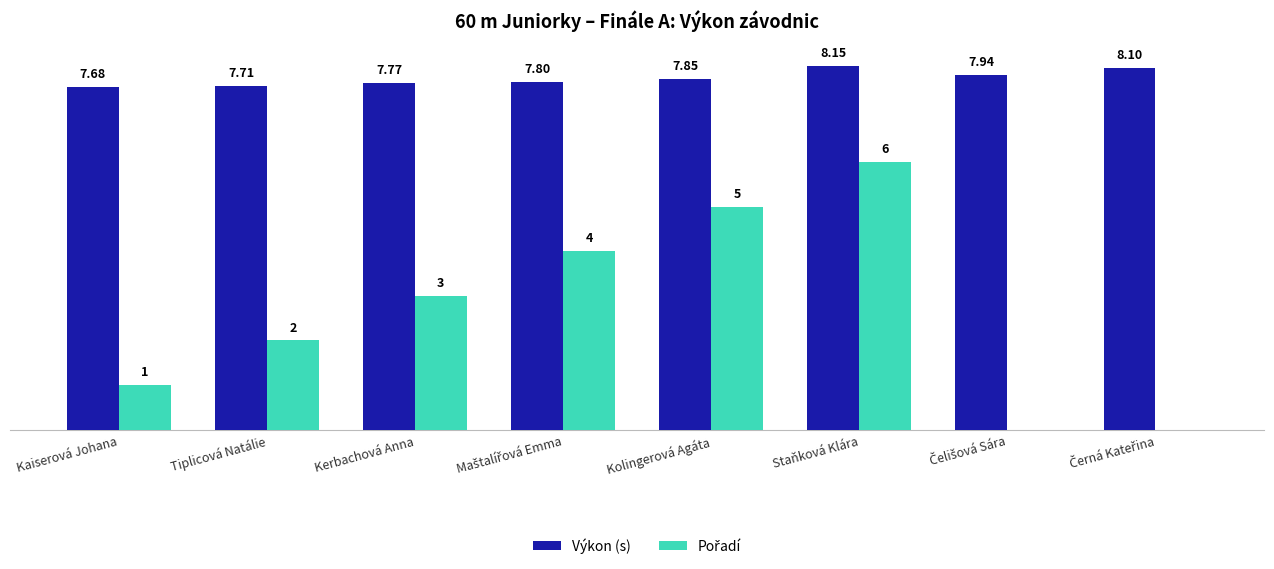

Where is Výkon (s) nearest to the value 7?

Kaiserová Johana